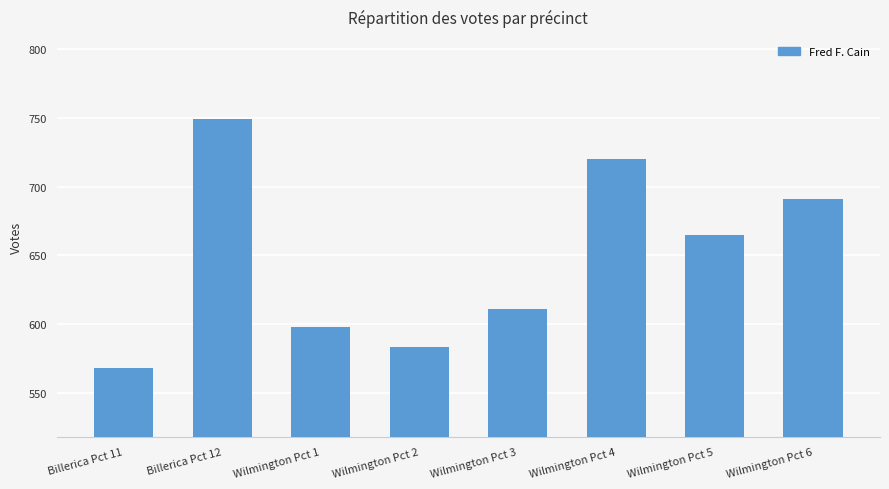

What is the label of the 2nd bar from the right?

Wilmington Pct 5